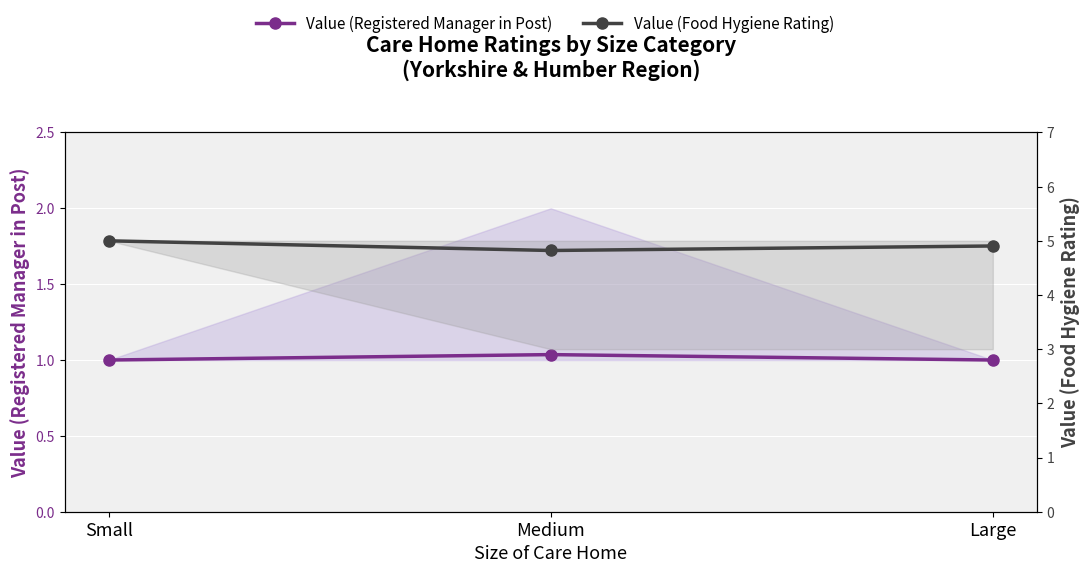

List the series in order of their overall mean, highest first.

Value (Food Hygiene Rating), Value (Registered Manager in Post)